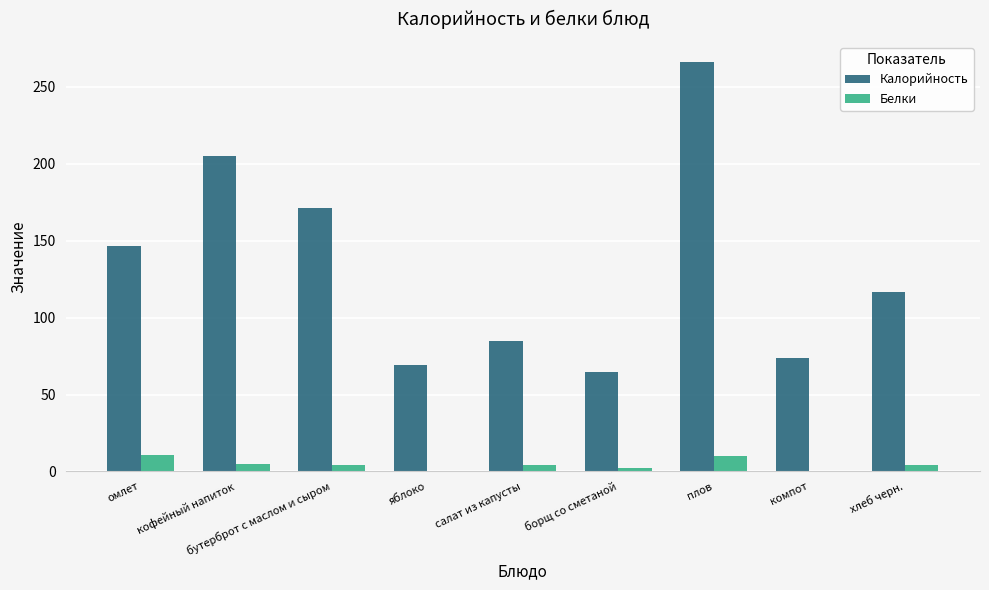

What is the sum of all Белки values?

40.0